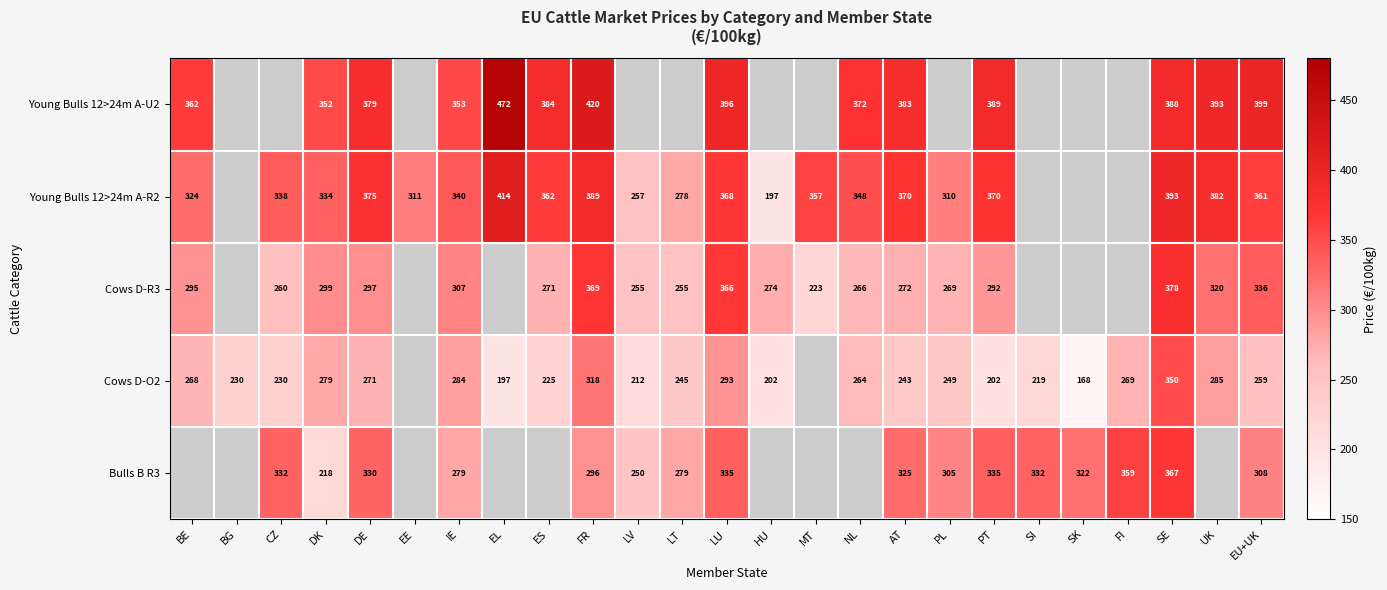

Which category has the highest value across all series?

EL